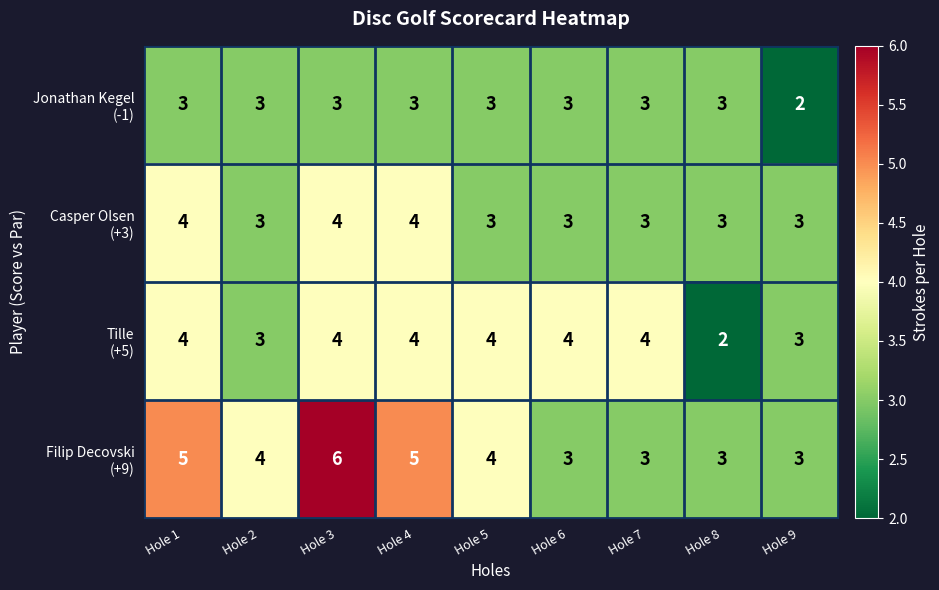

At how many categories does at least one series exceed 2?

9